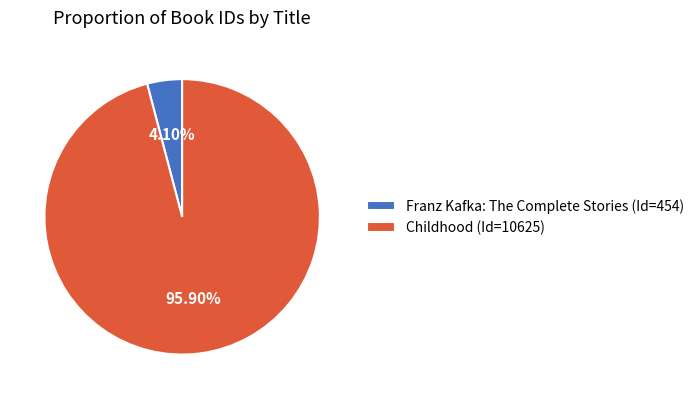

Which slice is the largest?

Childhood